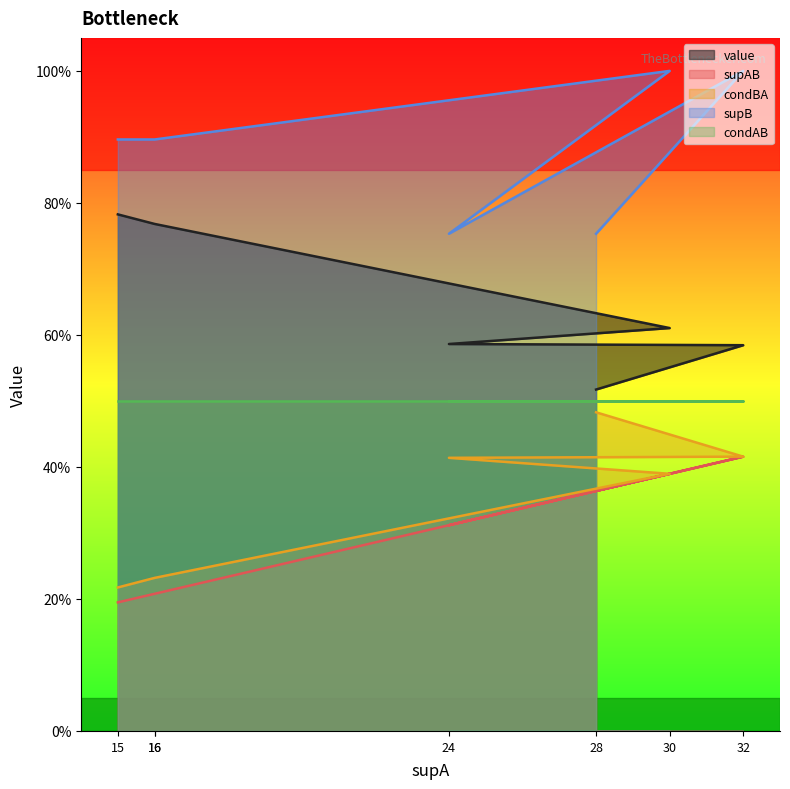

True or false: condBA and value intersect in this chart.

False